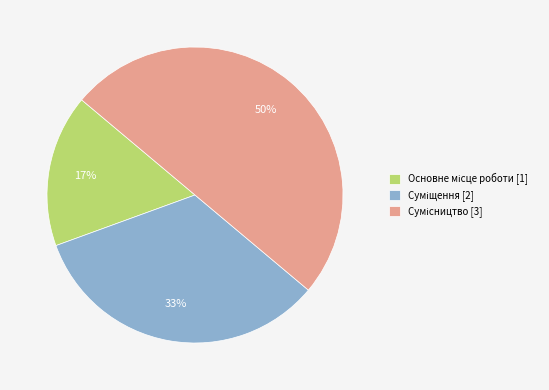

To the nearest percent, what is the average slice percentage?

33%